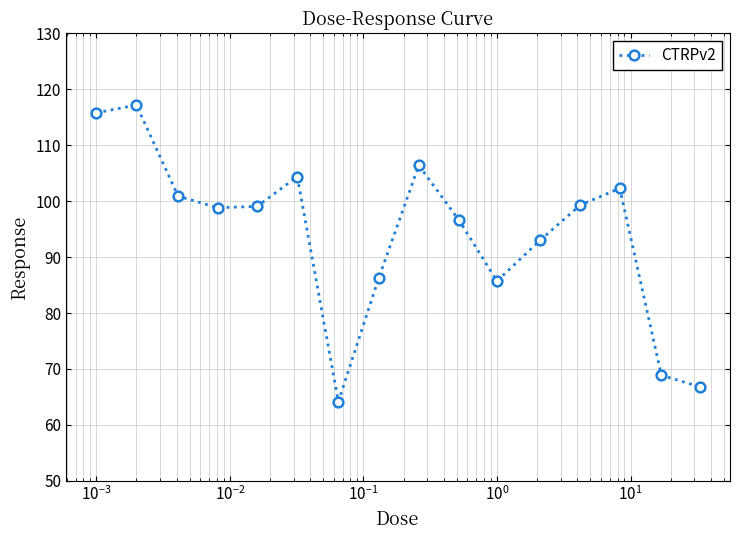

What is the value of the 3rd point from the left?

100.9